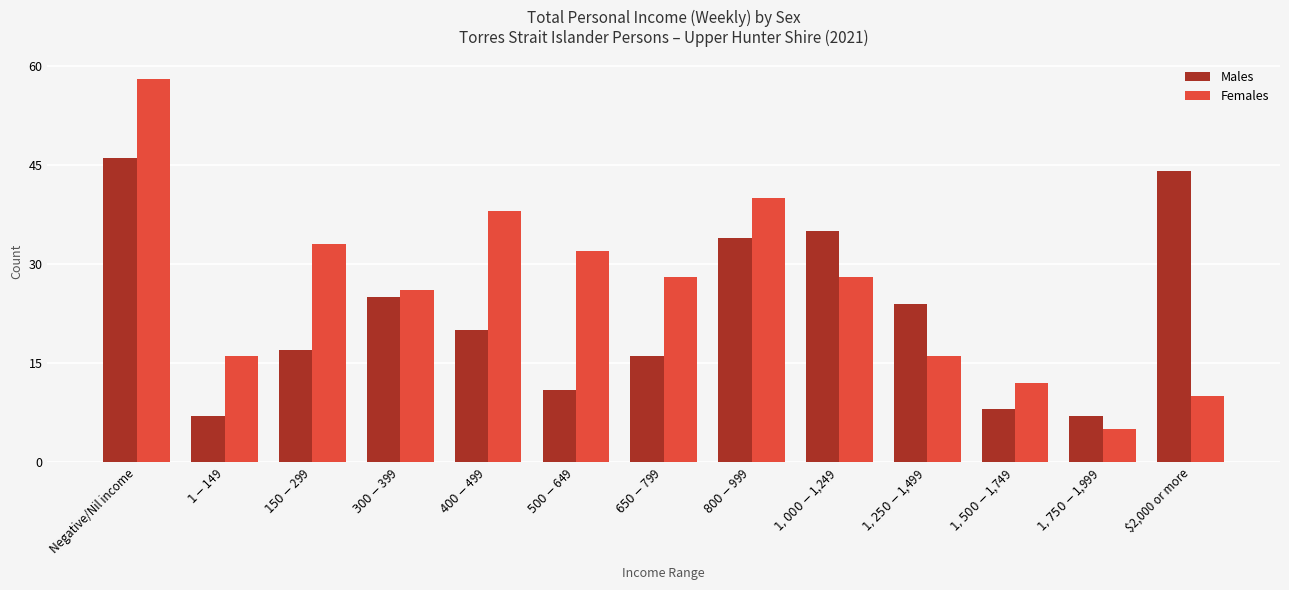

At which category does the chart reach its minimum across all series?

$1,750-$1,999